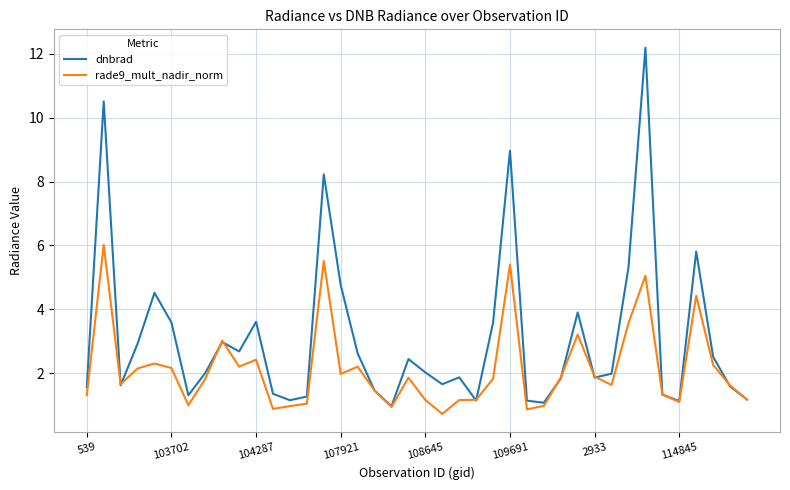

What is the average value of the rade9_mult_nadir_norm series?

2.1